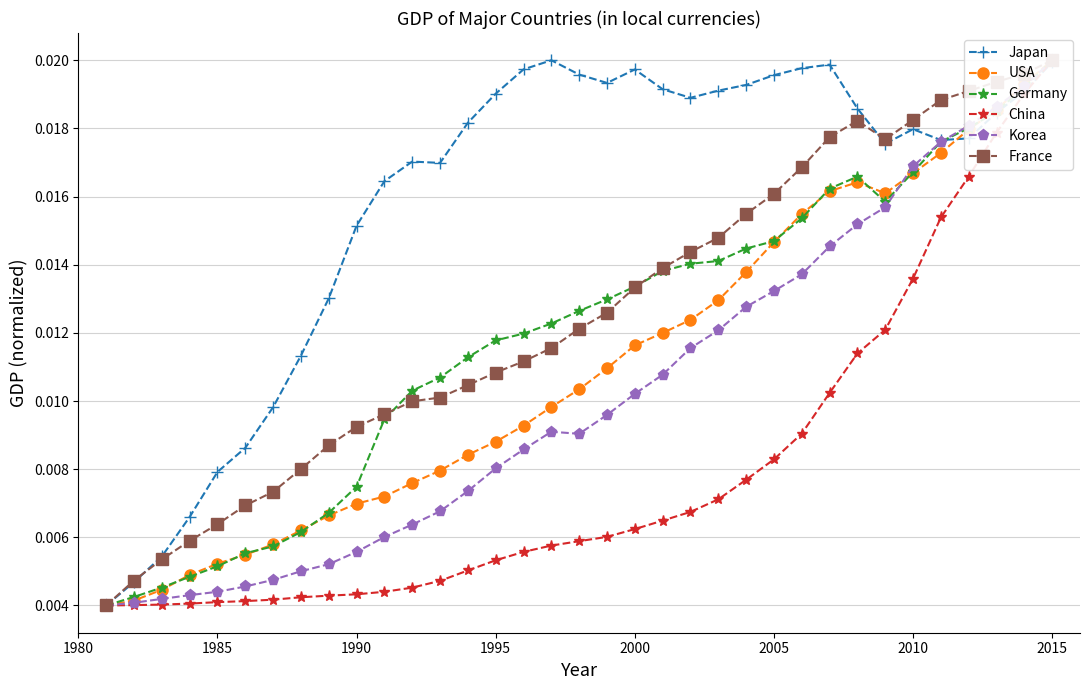

Count the Japan values in the range 0 to 1.

35